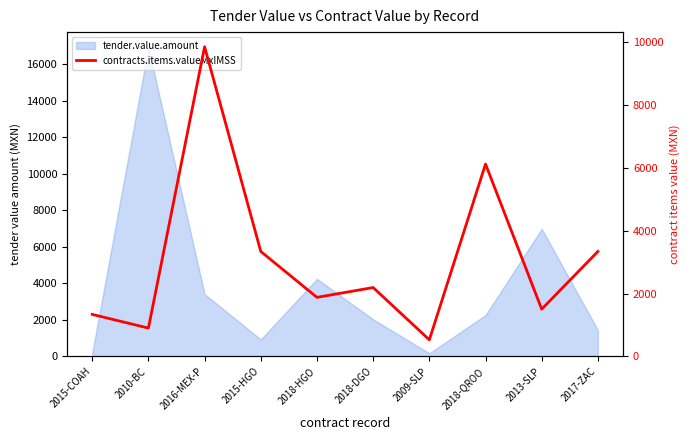

What is the difference between the values at 2015-HGO and 2018-QROO?

2784.0